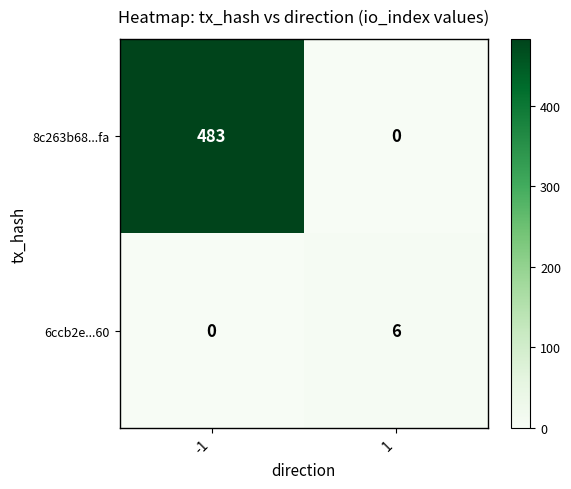

Rank the series by their average value, from lowest to highest.

6ccb2e...60, 8c263b68...fa